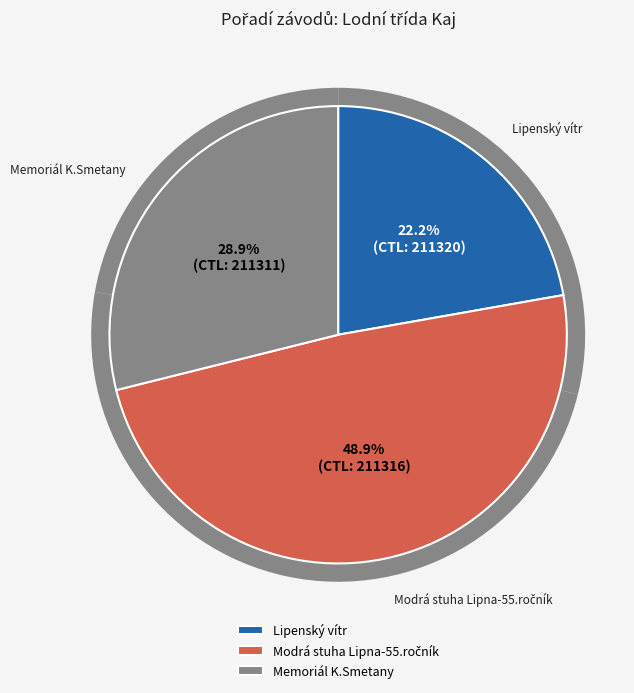

Do 211316 and 211320 together represent more than half of the pie?

Yes